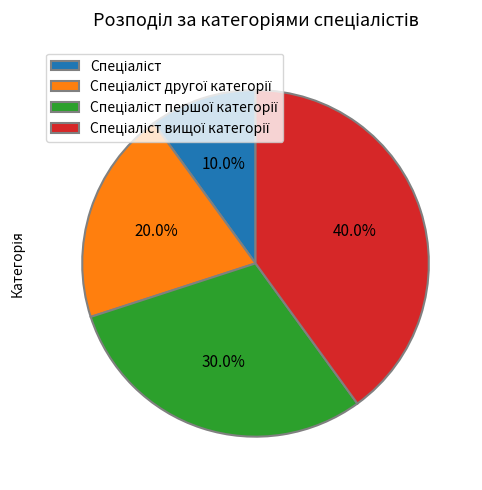

Is there a majority slice in this chart?

No